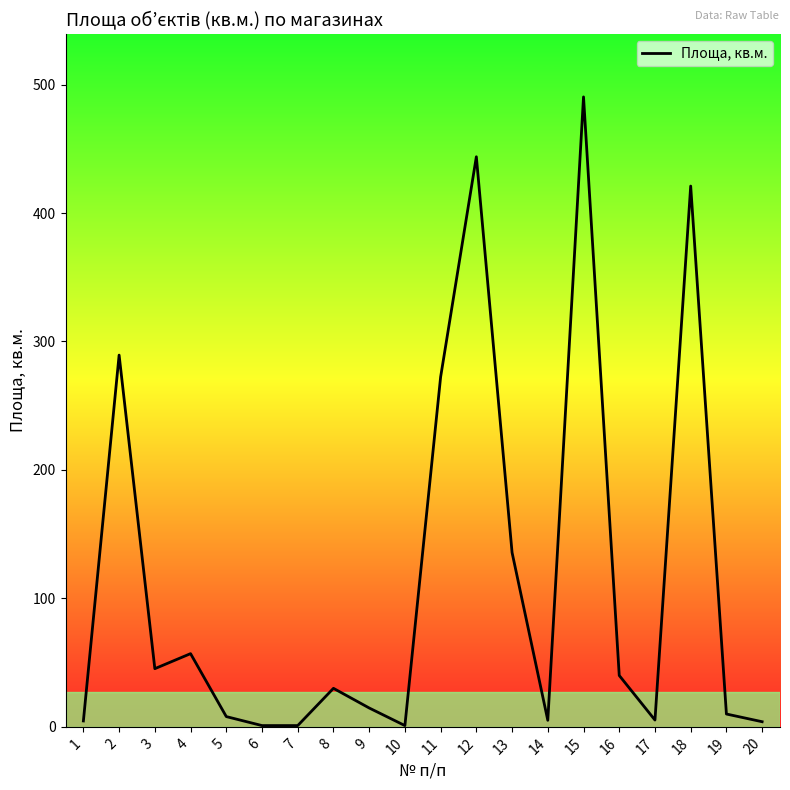

Which label corresponds to the largest value in the chart?

15